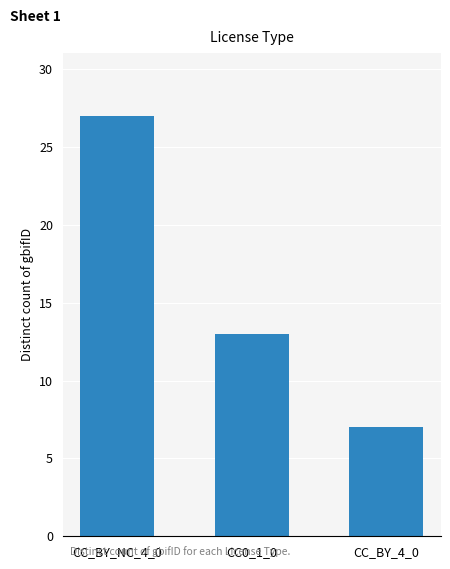

Where is the data nearest to the value 17?

CC0_1_0